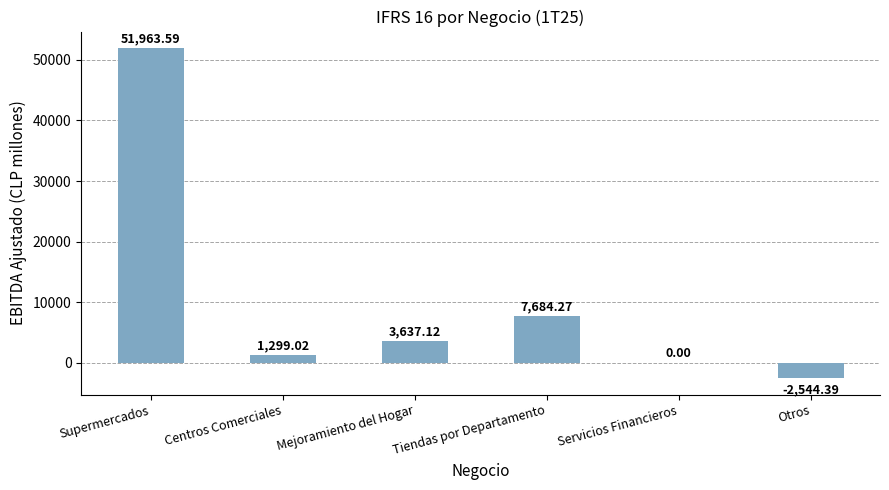

Which has a higher value, Servicios Financieros or Centros Comerciales?

Centros Comerciales